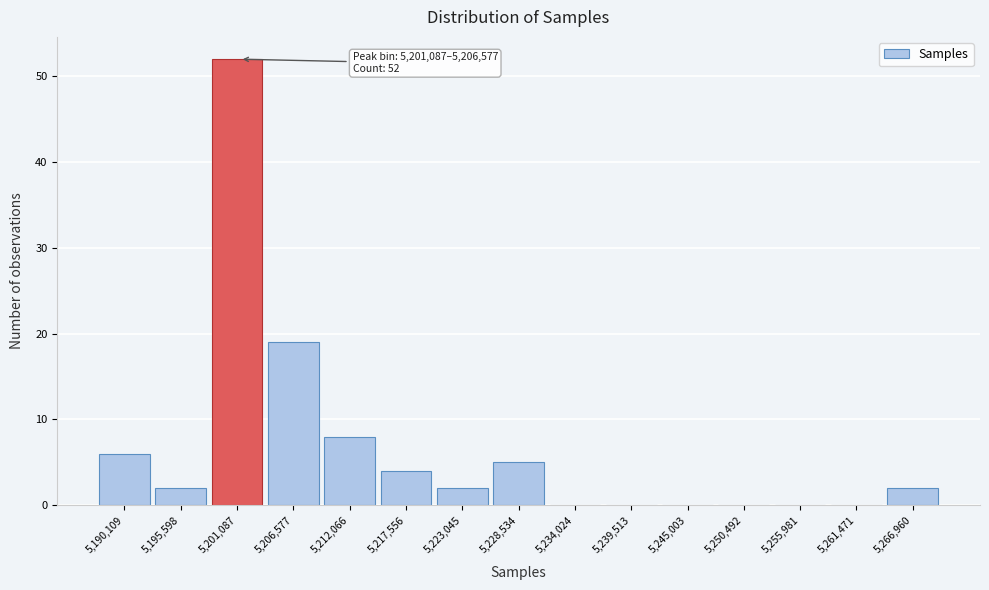

Reading left to right, list all the values displayed in this chart.

5,190,109=6	5,195,598=2	5,201,087=52	5,206,577=19	5,212,066=8	5,217,556=4	5,223,045=2	5,228,534=5	5,234,024=0	5,239,513=0	5,245,003=0	5,250,492=0	5,255,981=0	5,261,471=0	5,266,960=2